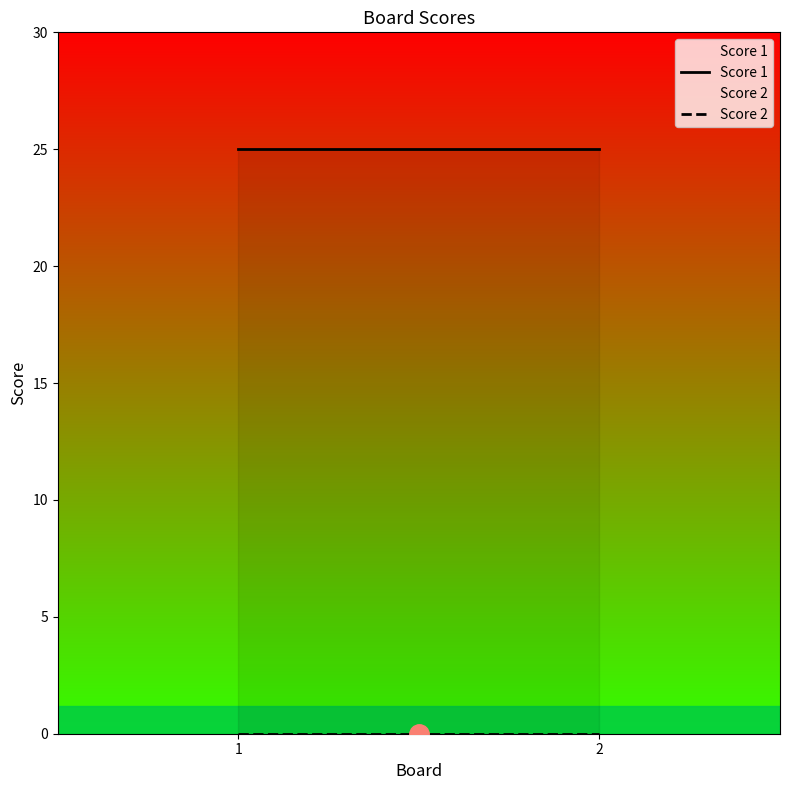

What is the difference between the highest and lowest values at 1?

25